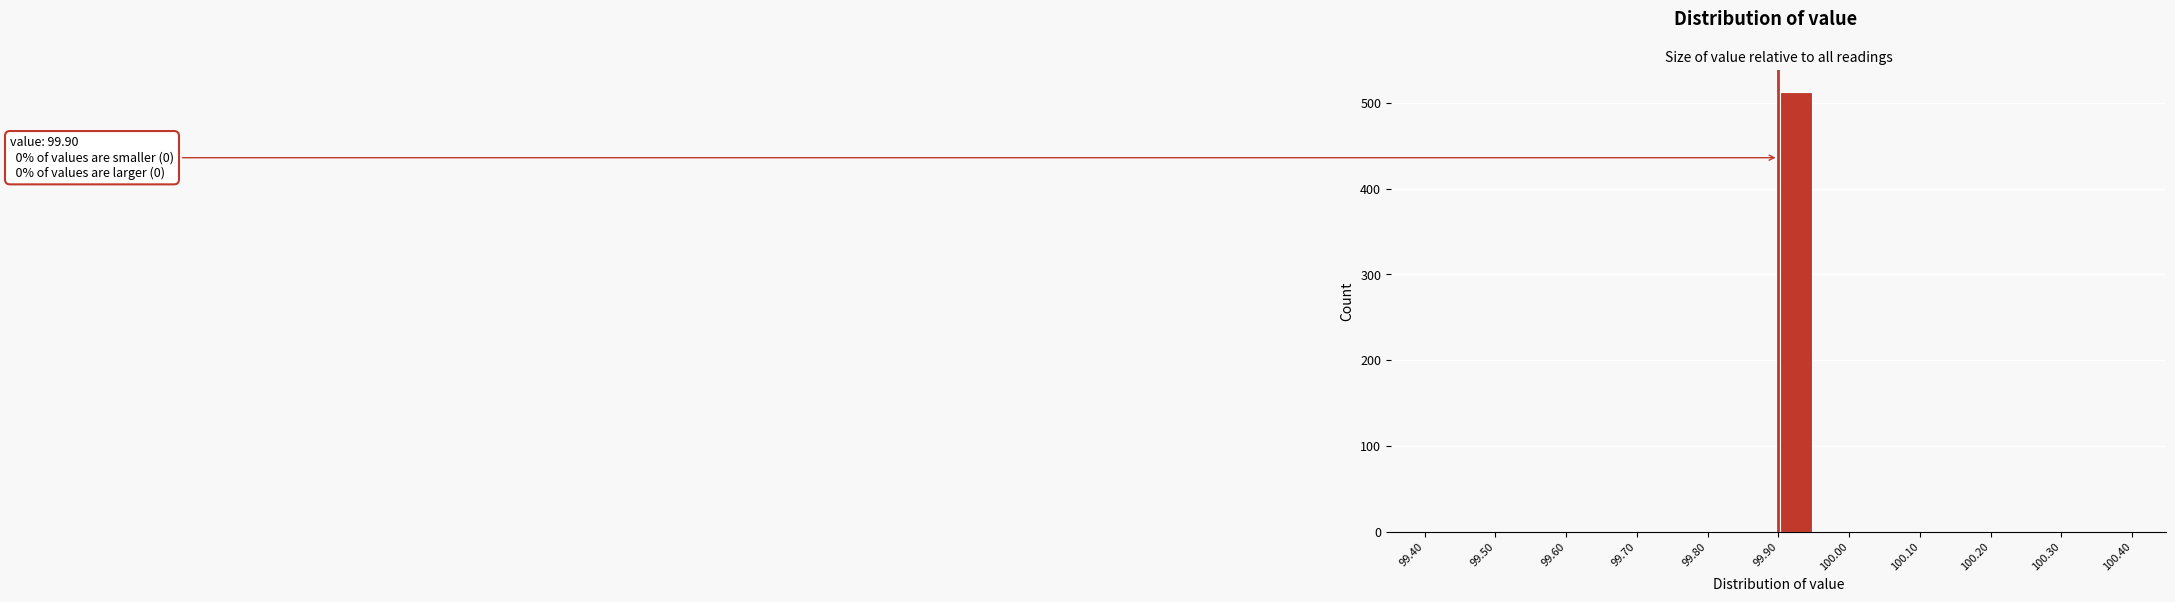

Which range on the x-axis has the tallest bar?

99.90 to 99.95